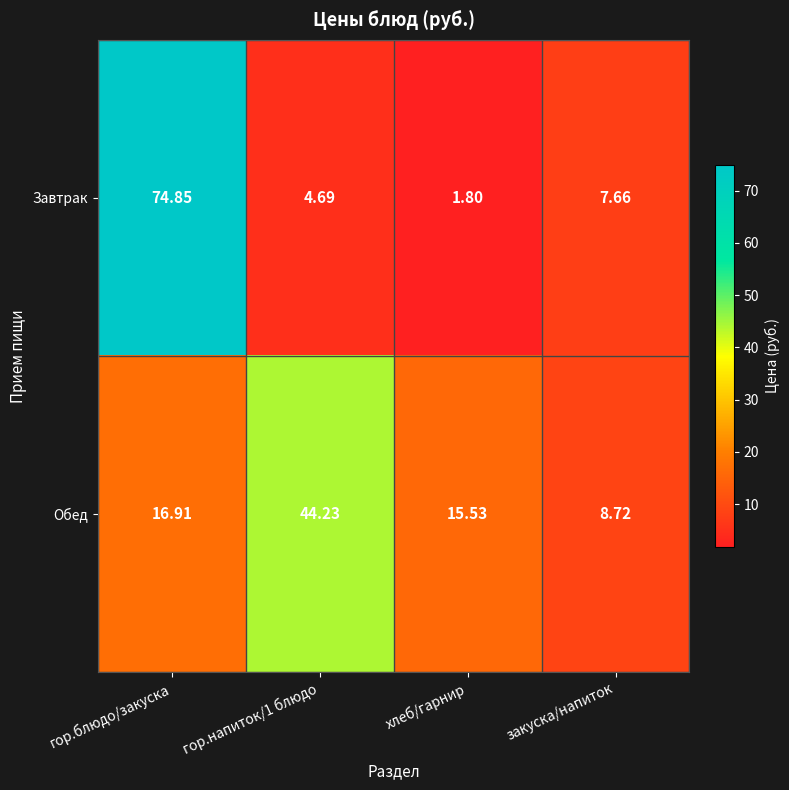

Which series has the widest spread of values?

Завтрак